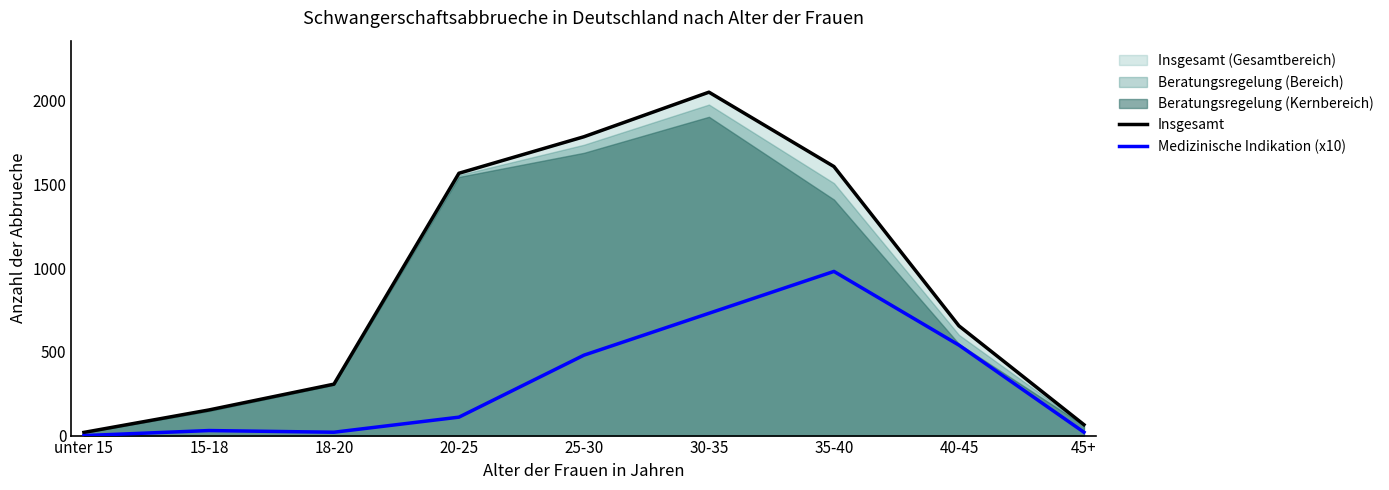

What is the difference between the maximum and minimum values in the Medizinische Indikation (x10) series?

980